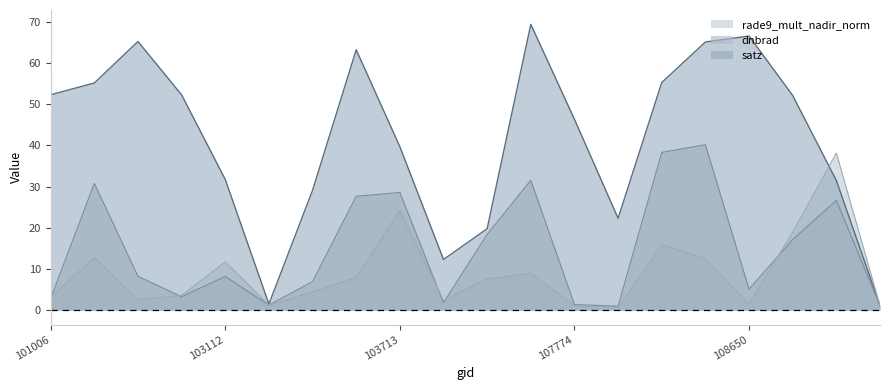

Between 108474 and 108650, which series saw the biggest shift?

dnbrad